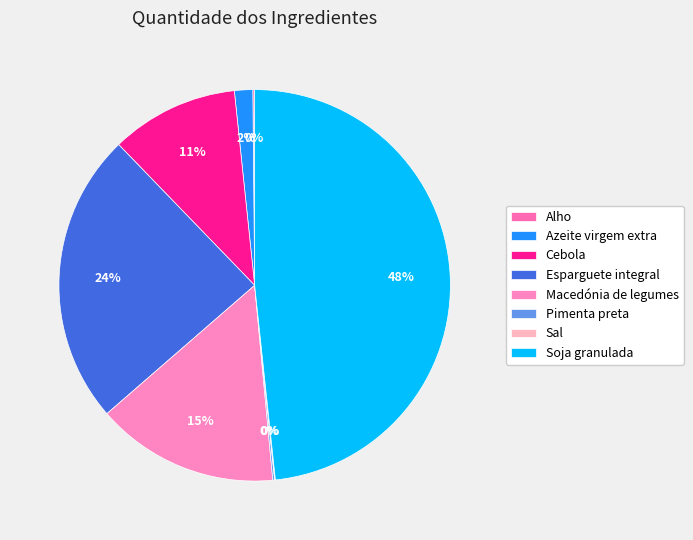

What percentage is the Azeite virgem extra slice, to the nearest percent?

2%